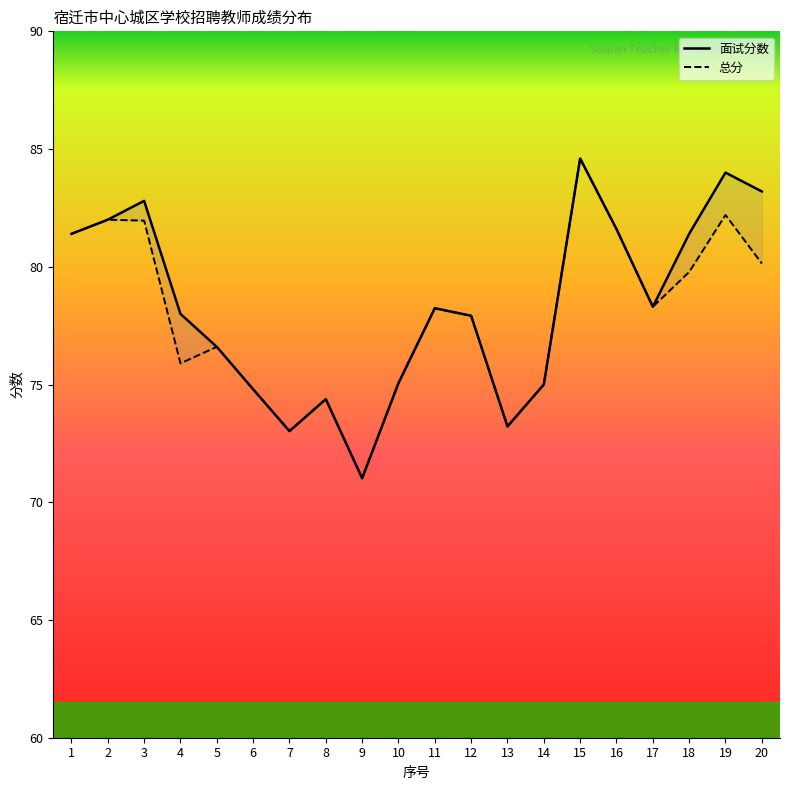

At which category is the sum across all series the highest?

15